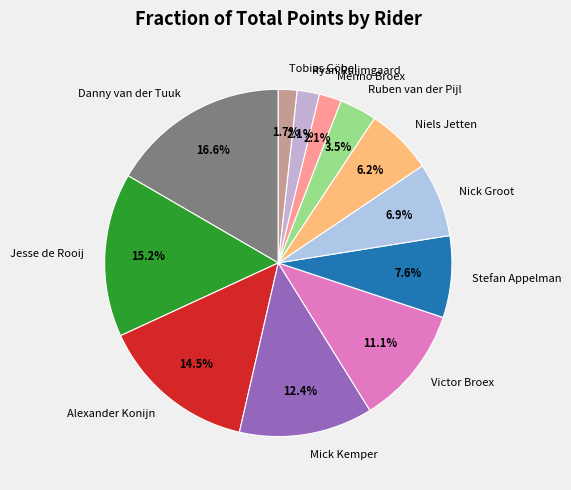

How many slices are in this pie chart?

12